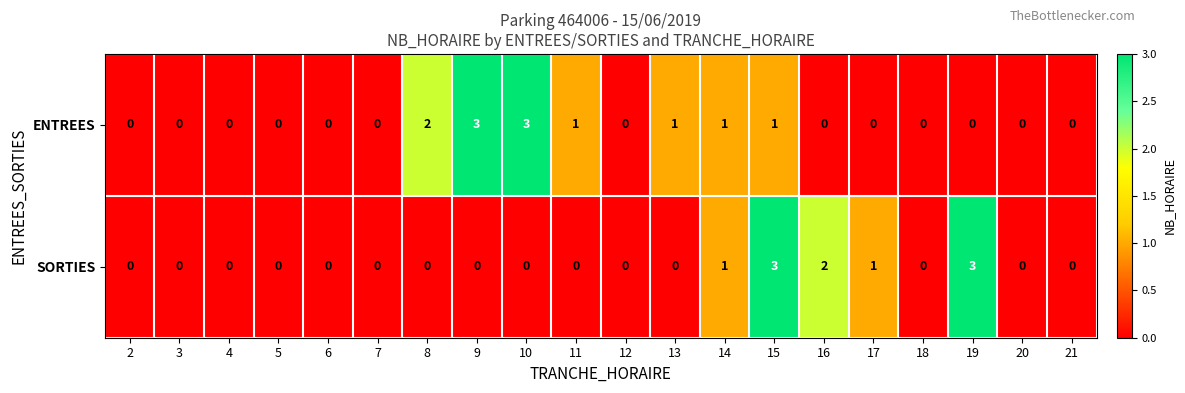

How many data points in SORTIES are above 0?

5